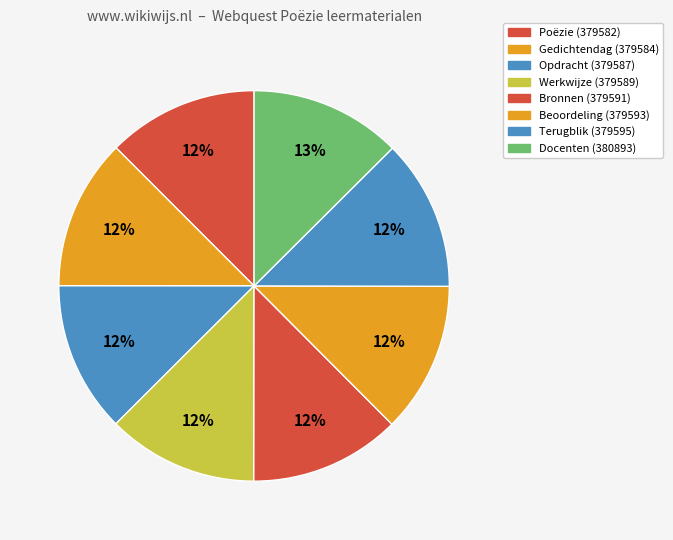

True or false: Terugblik accounts for 5% of the total.

False